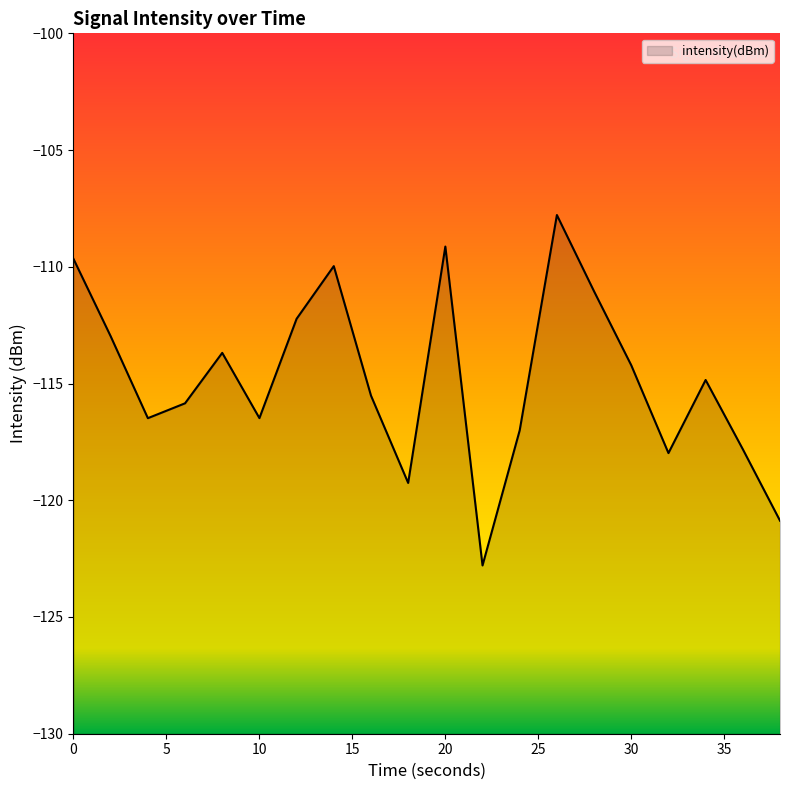

What is the smallest value displayed?

-122.8